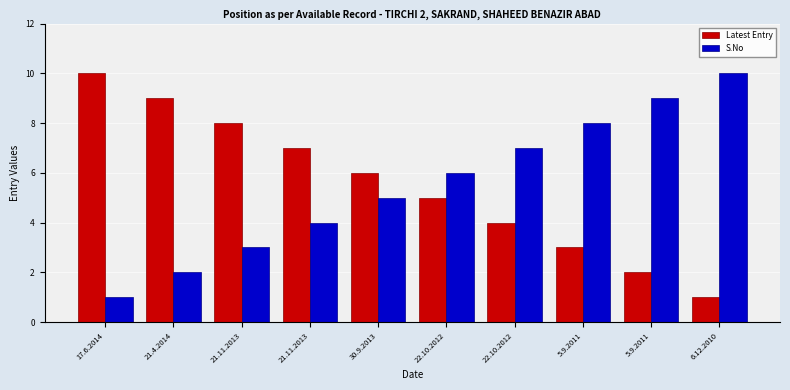

Between 5.9.2011 and 30.9.2013, which is larger?

30.9.2013